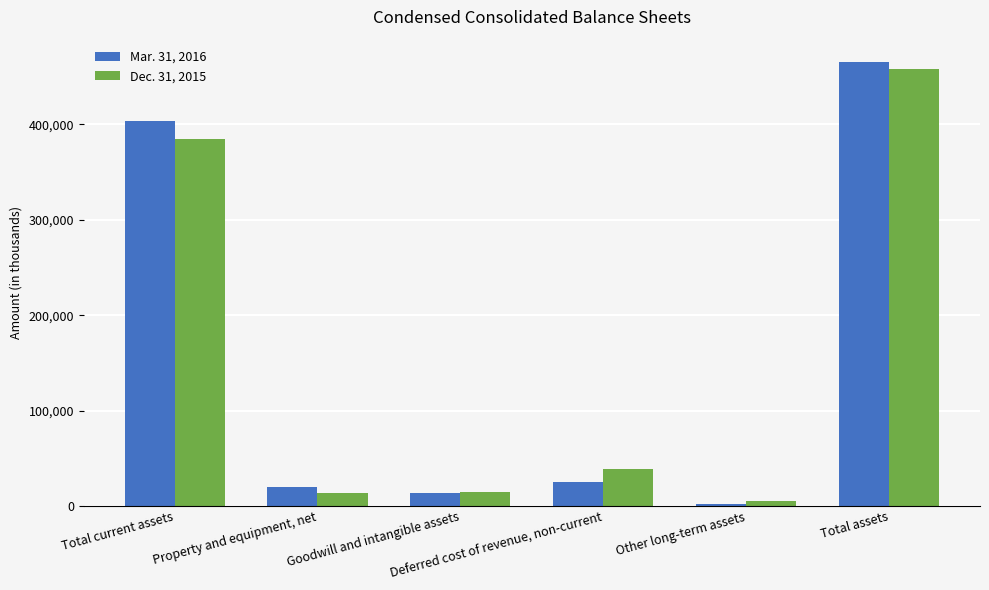

How many bars are there in each group?

2